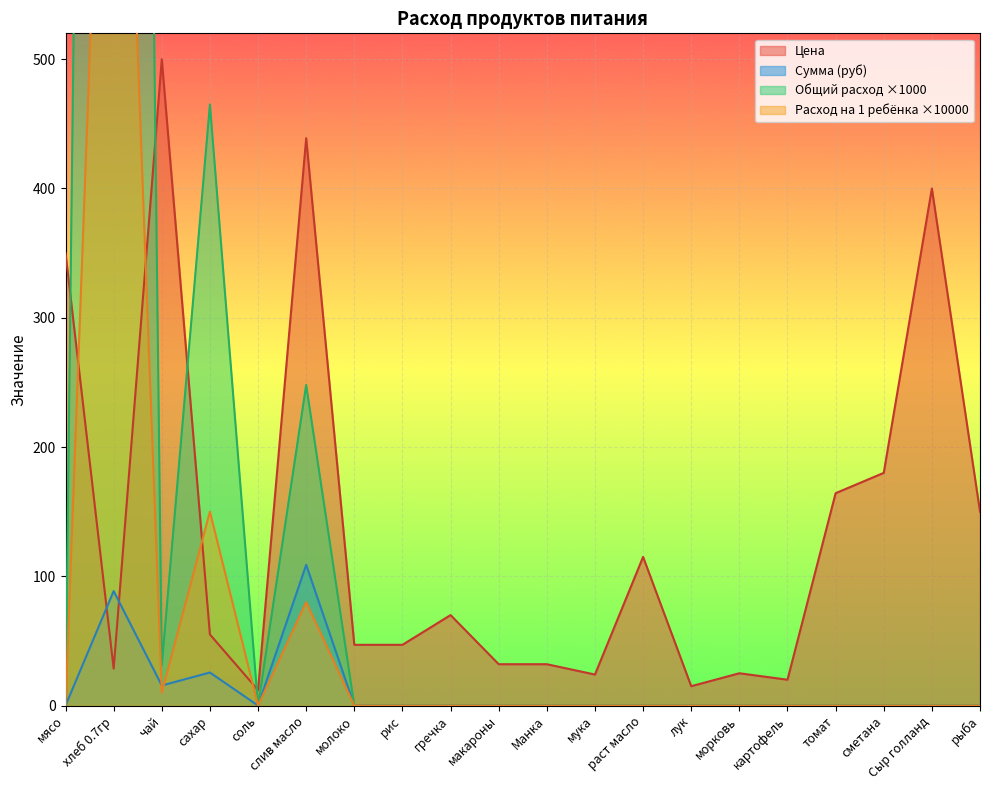

How many lines are shown in the chart?

4